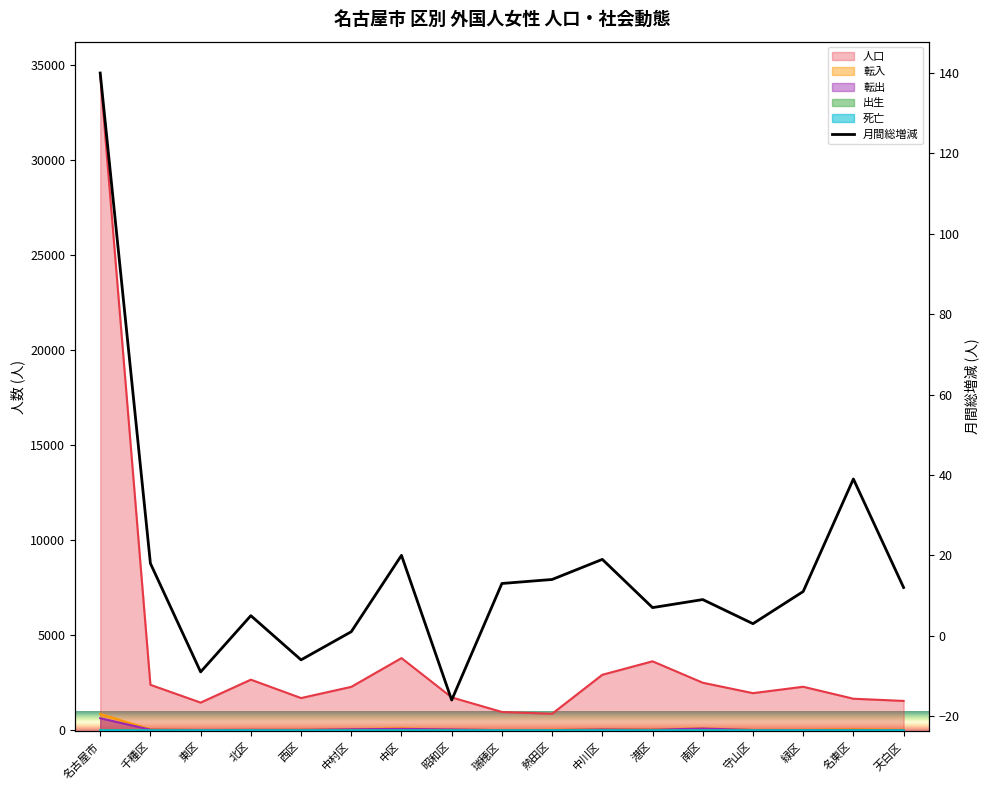

How many values in the 出生 series exceed 2?

4